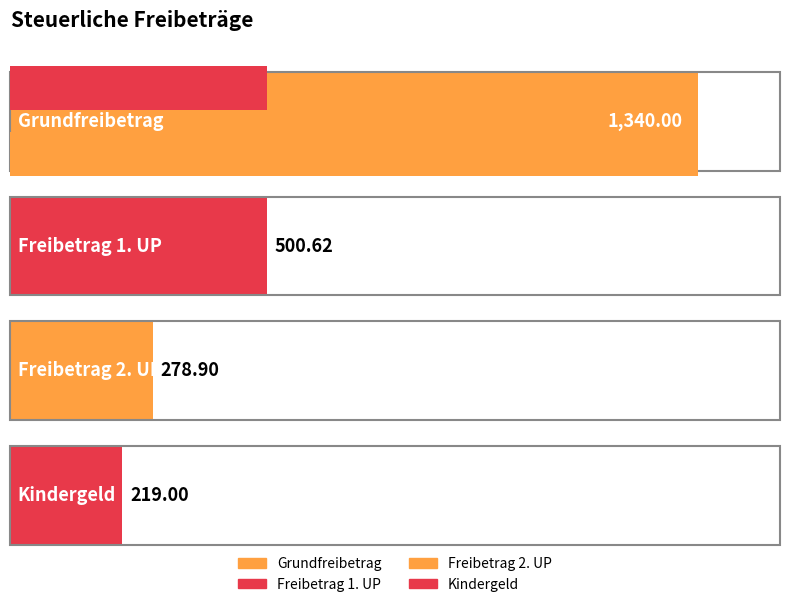

List the labels in order of value, smallest first.

Kindergeld, Freibetrag 2. UP, Freibetrag 1. UP, Grundfreibetrag